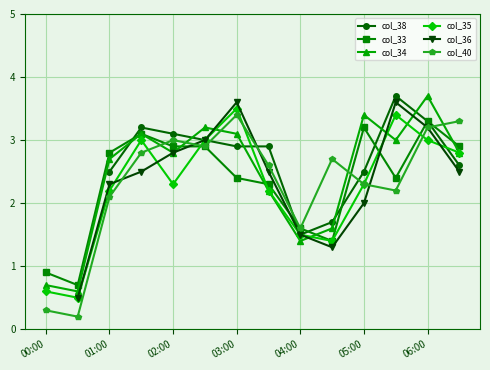

Which series ends up on top after the final intersection of col_34 and col_40?

col_40